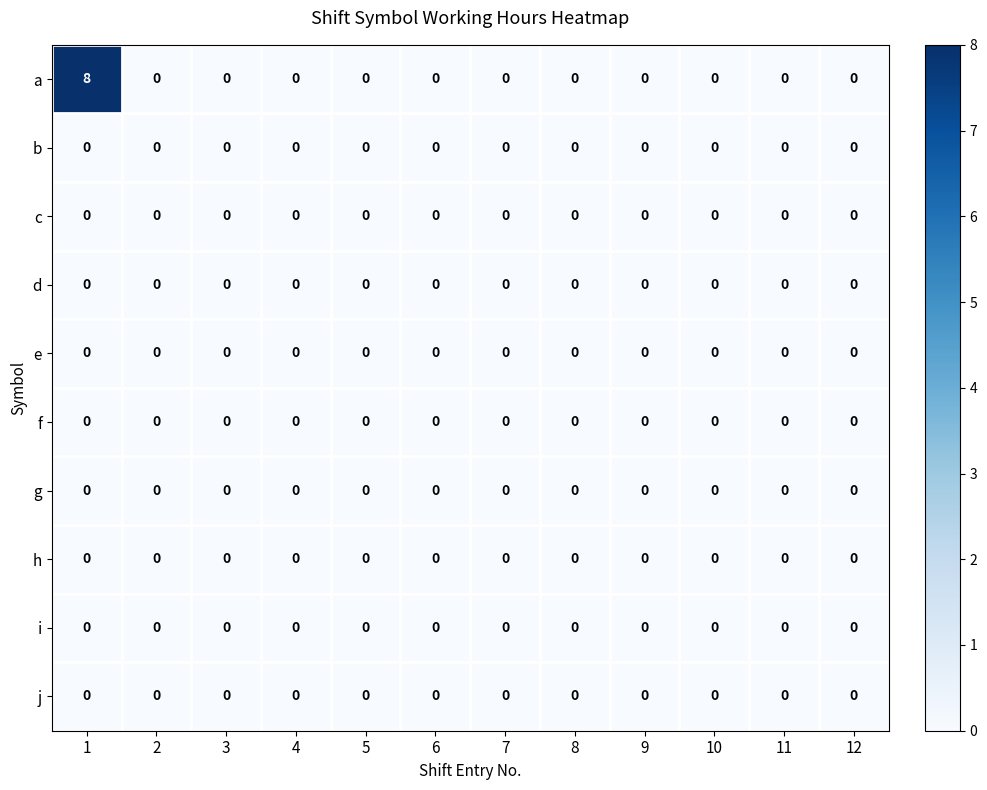

Is it true that b equals 0 at 7?

True